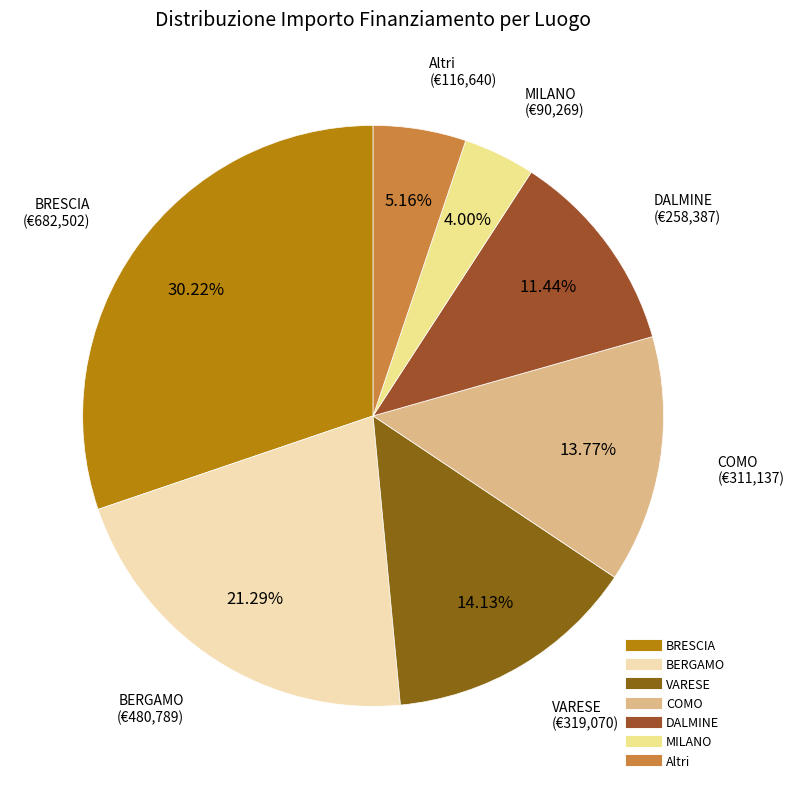

Which category has the biggest portion of the pie?

BRESCIA